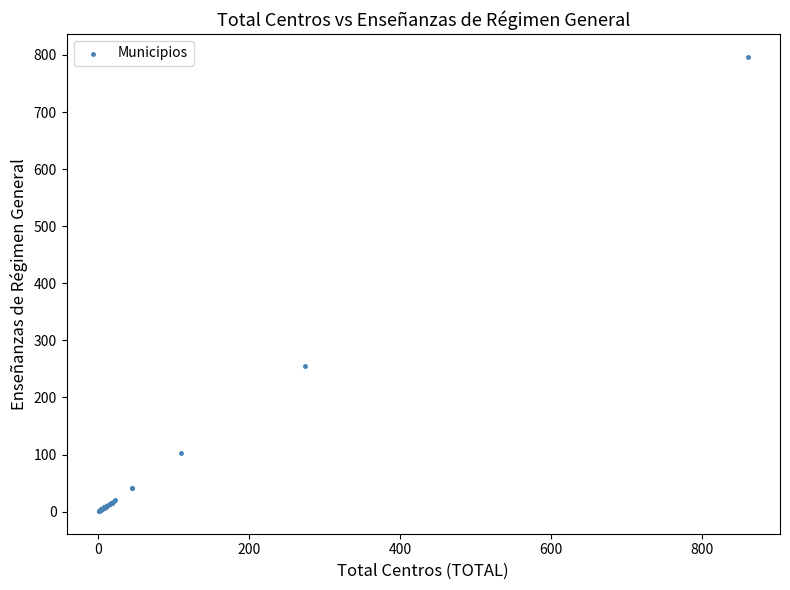

What Y value in the scatter plot is closest to 399?

255